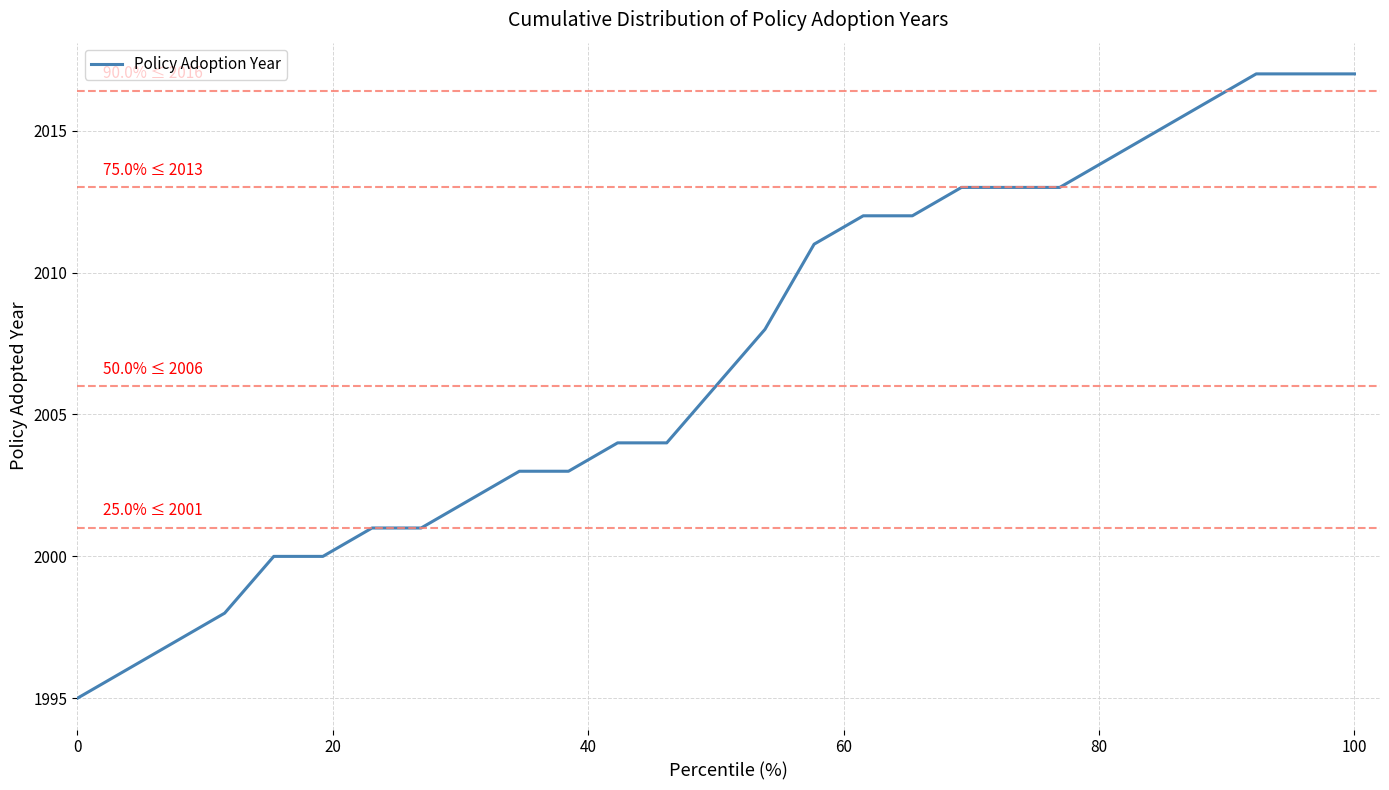

What is the maximum value shown in the chart?

2017